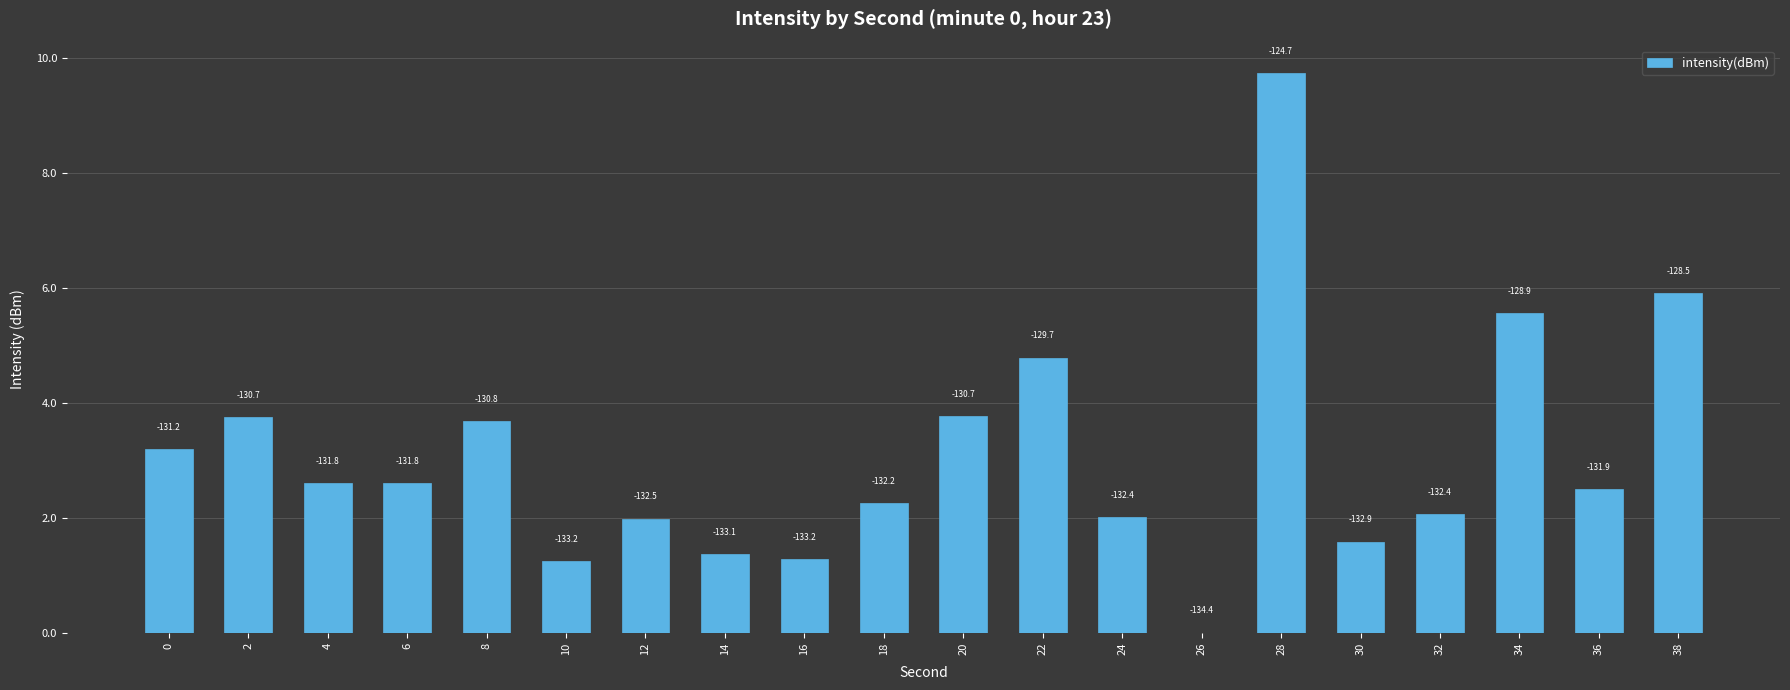

The chart shows a value of 1.3 at 10. True or false?

True